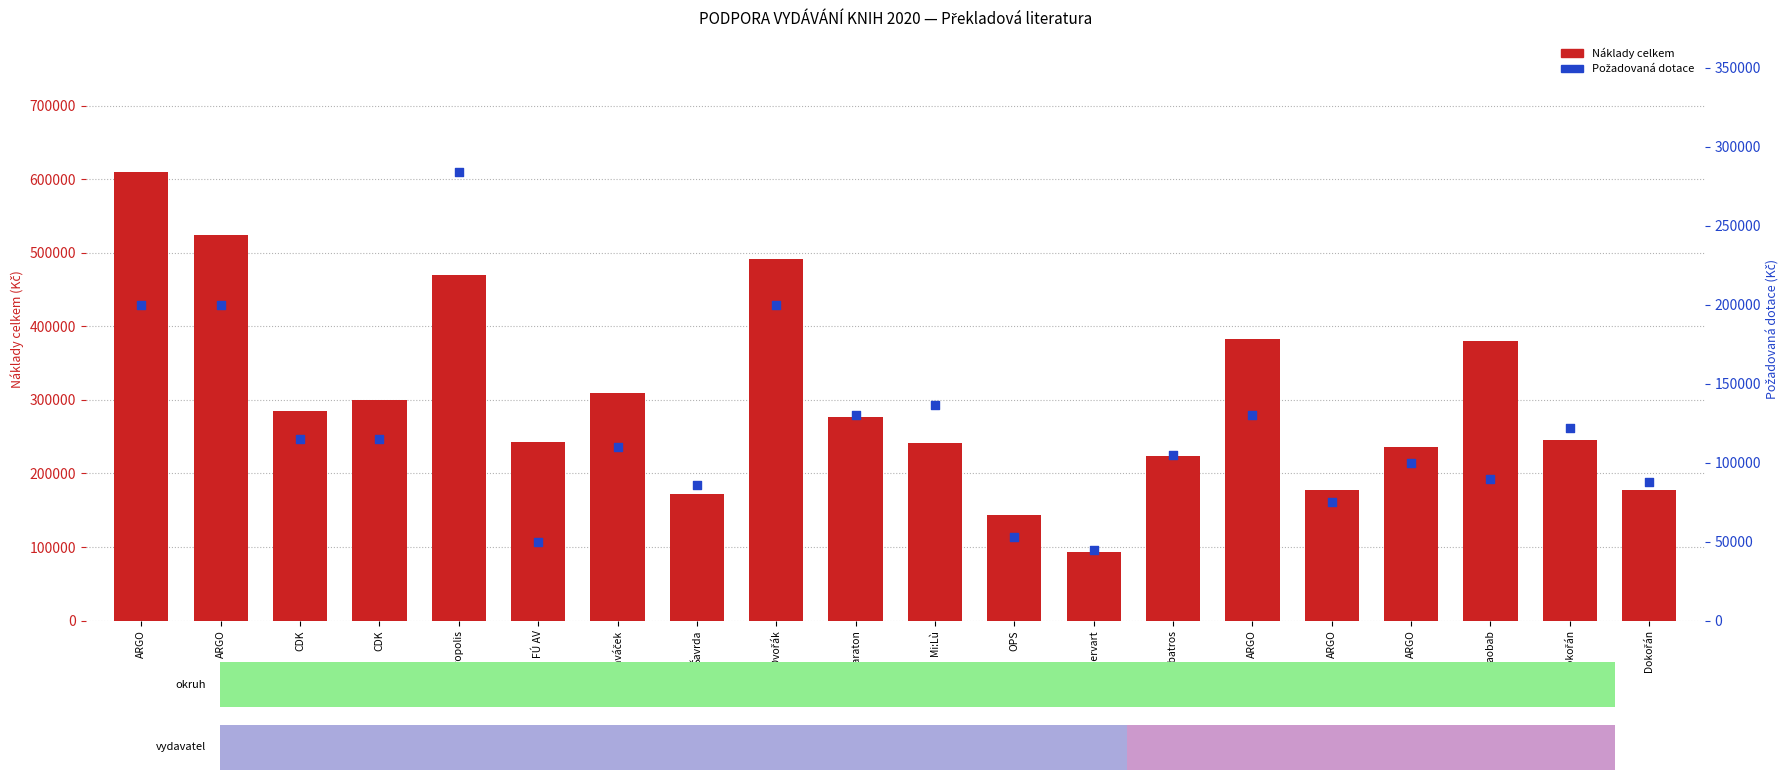

Which series has the largest Y range (max minus min)?

Náklady celkem